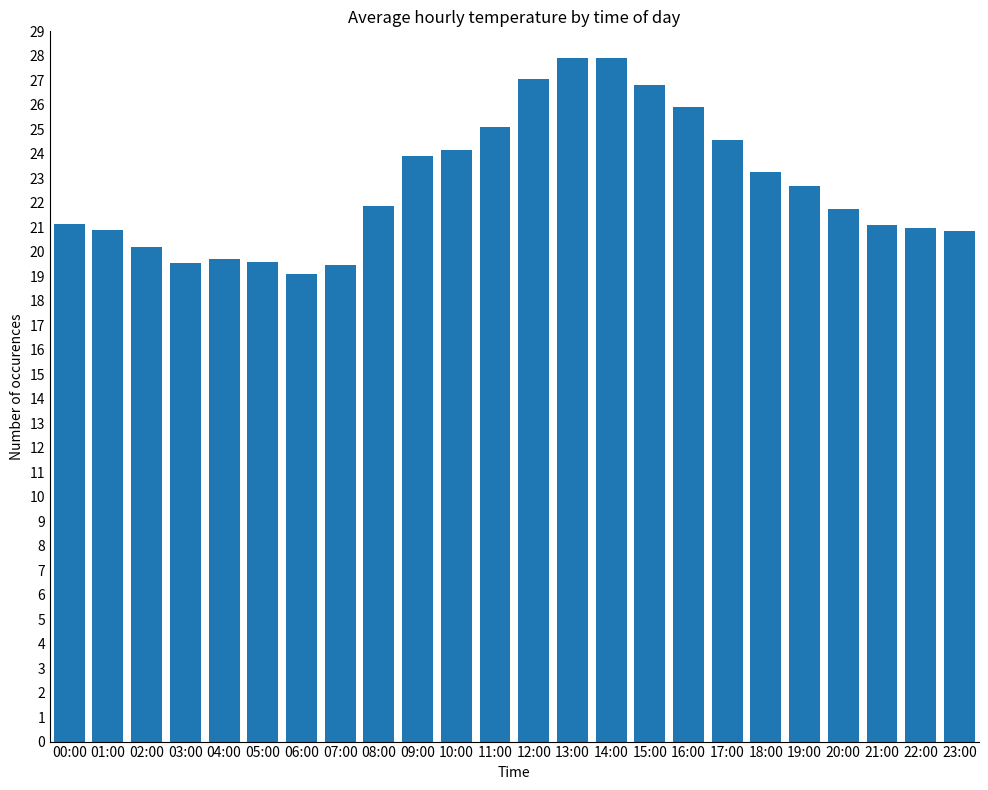

What is the difference between the values at 16:00 and 15:00?

0.9